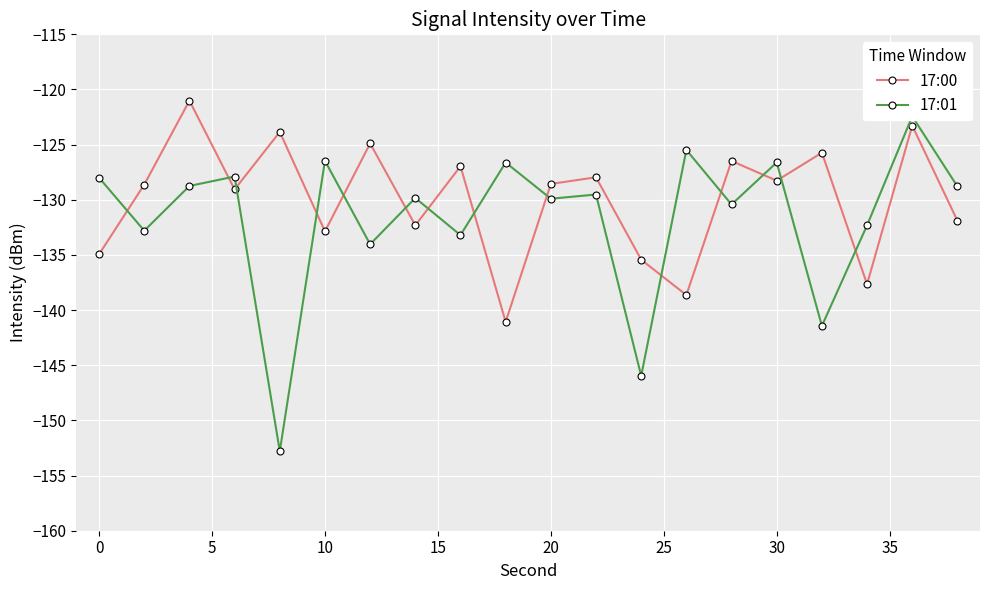

The 17:00 series shows -208.5 at 30. True or false?

False